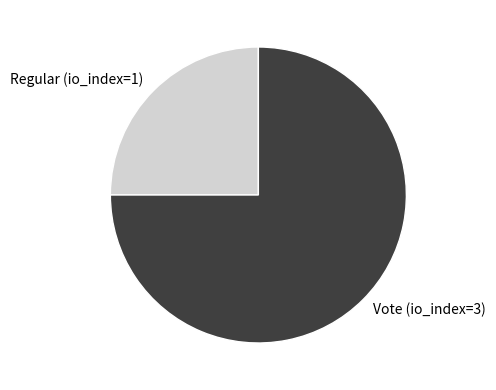

What is the largest slice in the pie chart?

Vote (io_index=3)